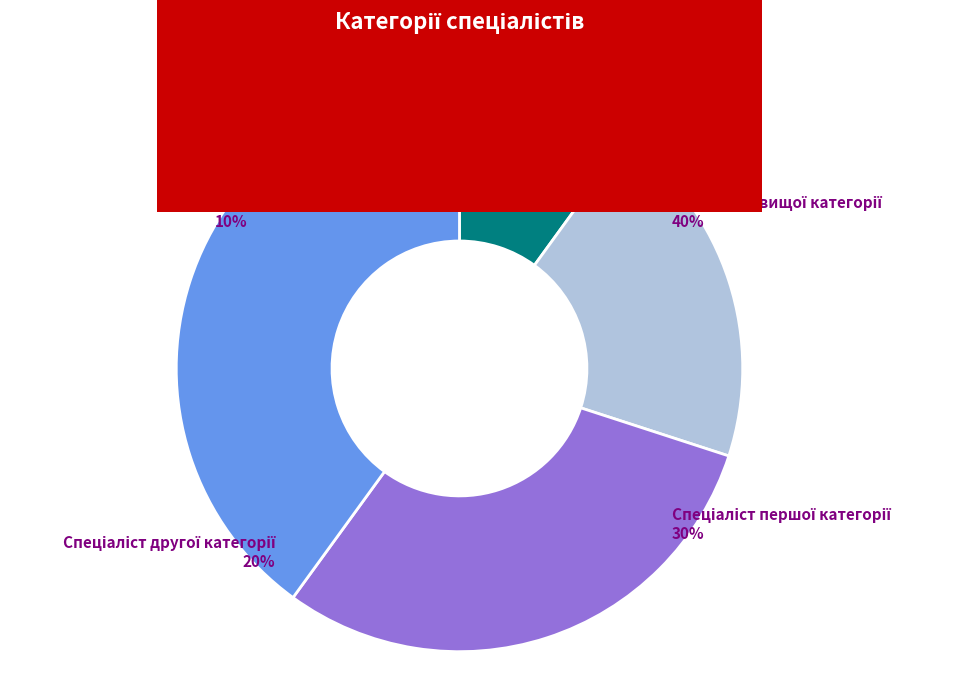

To the nearest percent, what is the difference between the Спеціаліст першої категорії and Спеціаліст вищої категорії slice percentages?

10%